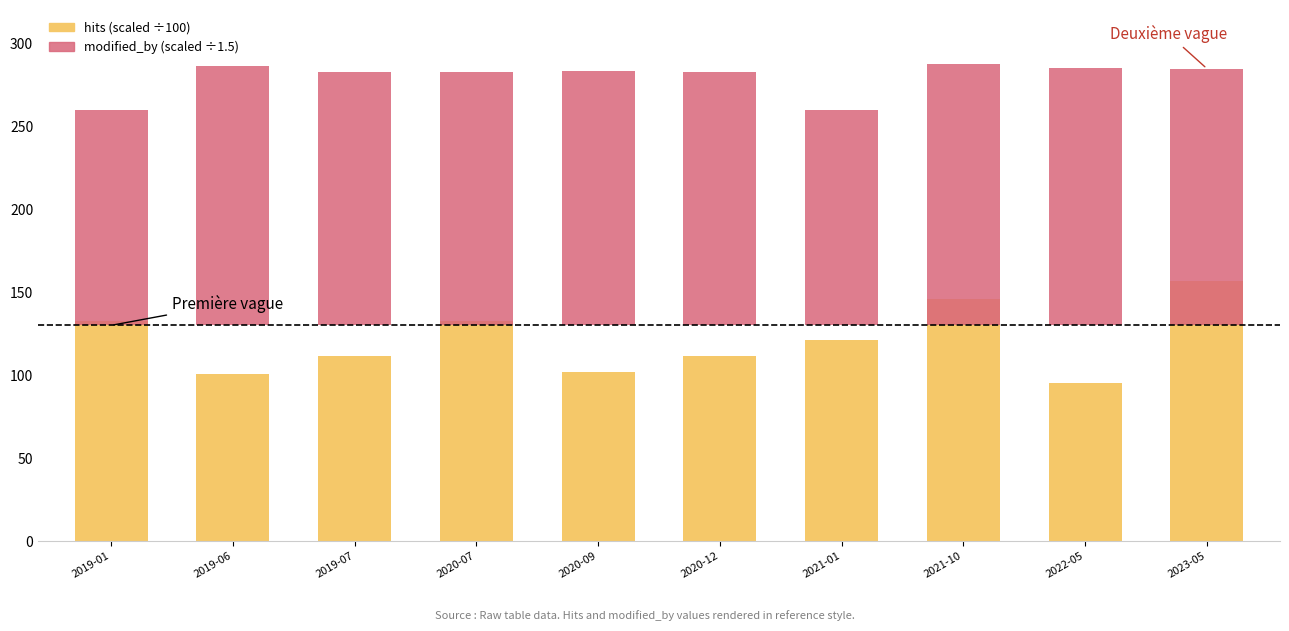

How many bars are there in total?

20